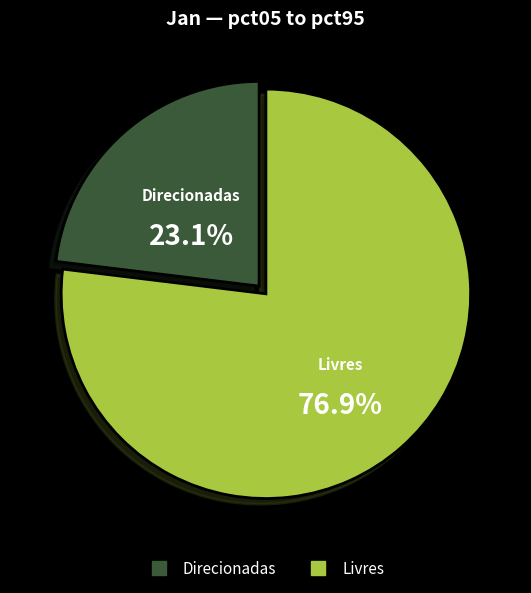

Is there any slice that represents more than half of the pie?

Yes